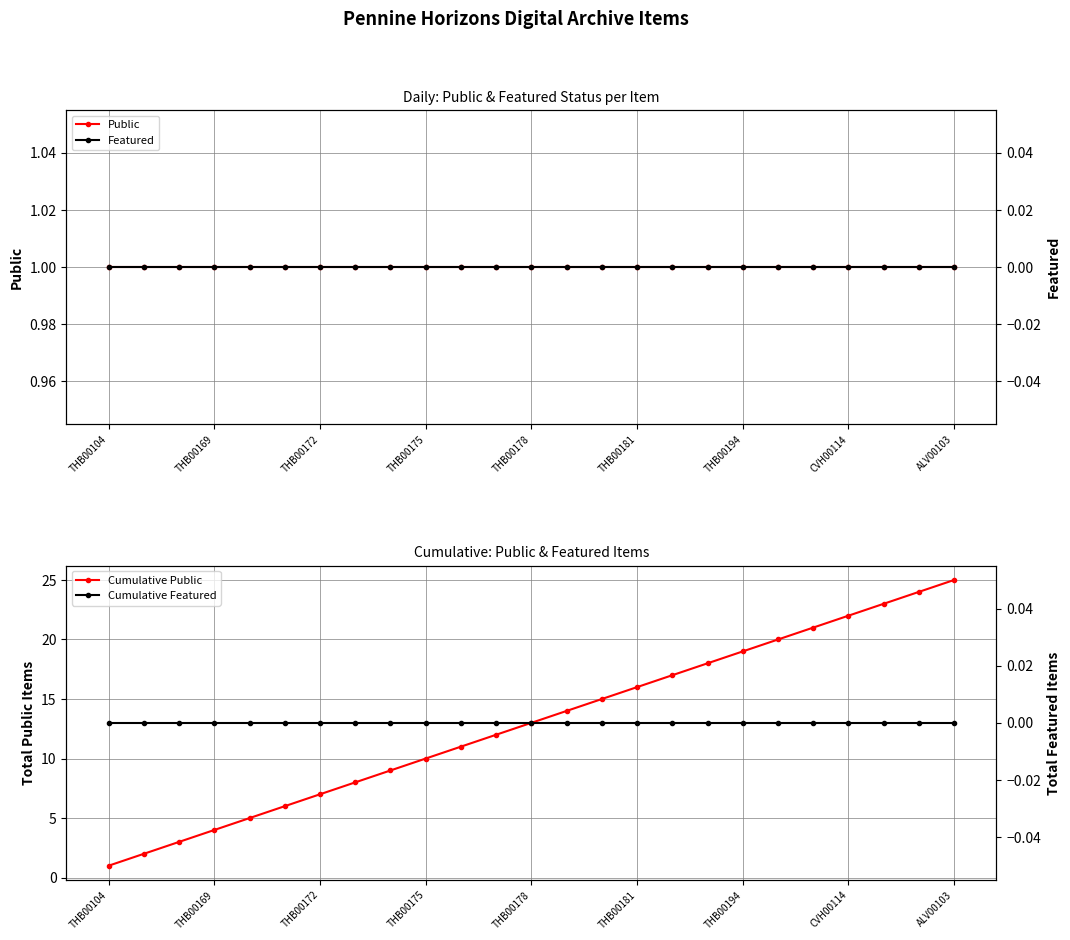

What is the difference between the highest and lowest values at ALV00103?

25